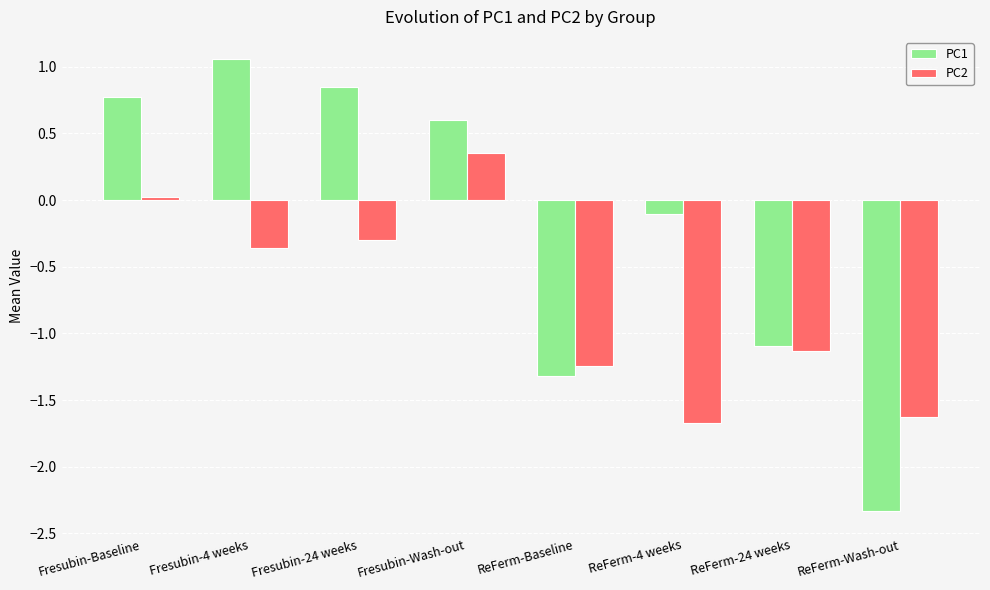

List the labels in order of PC1 value, smallest first.

ReFerm-Wash-out, ReFerm-Baseline, ReFerm-24 weeks, ReFerm-4 weeks, Fresubin-Wash-out, Fresubin-Baseline, Fresubin-24 weeks, Fresubin-4 weeks